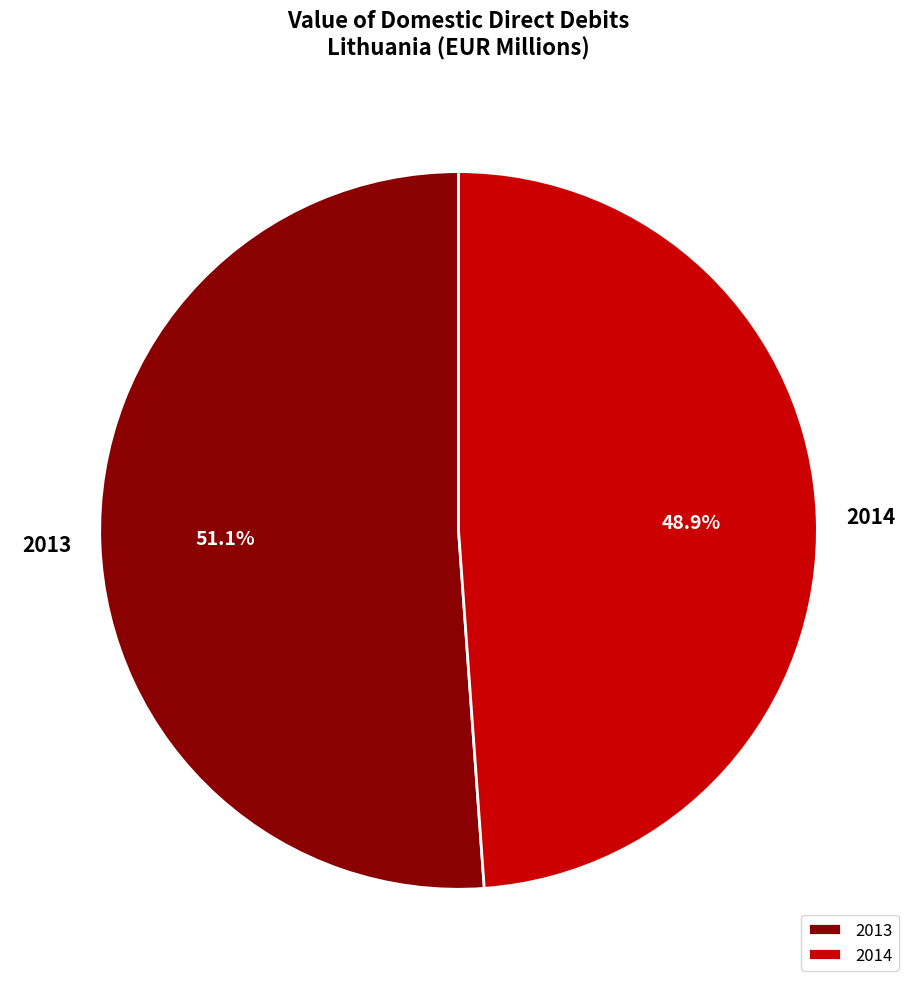

Is the sum of 2013 and 2014 greater than half?

Yes